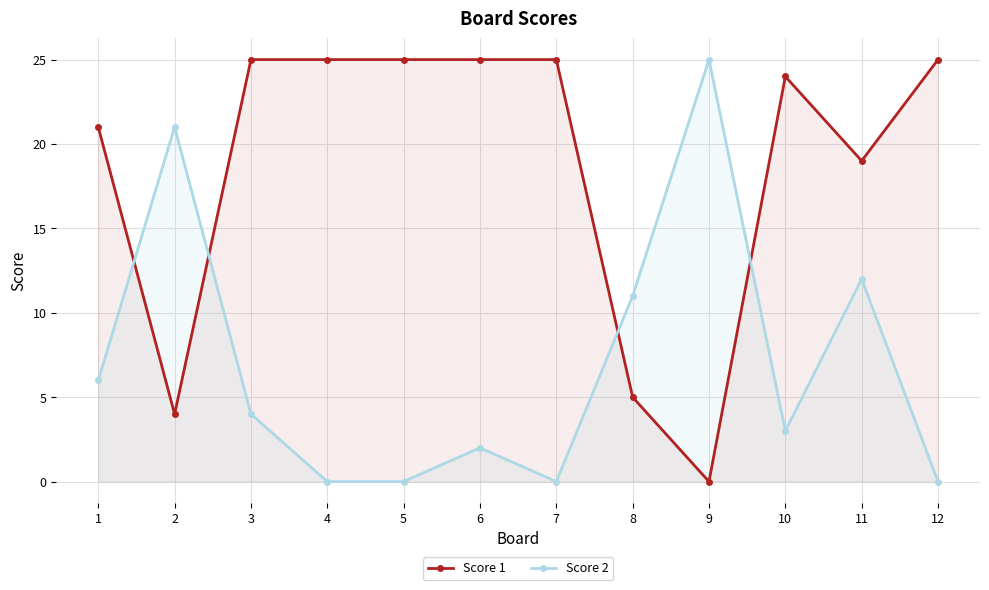

How many values in Score 1 are above zero?

11